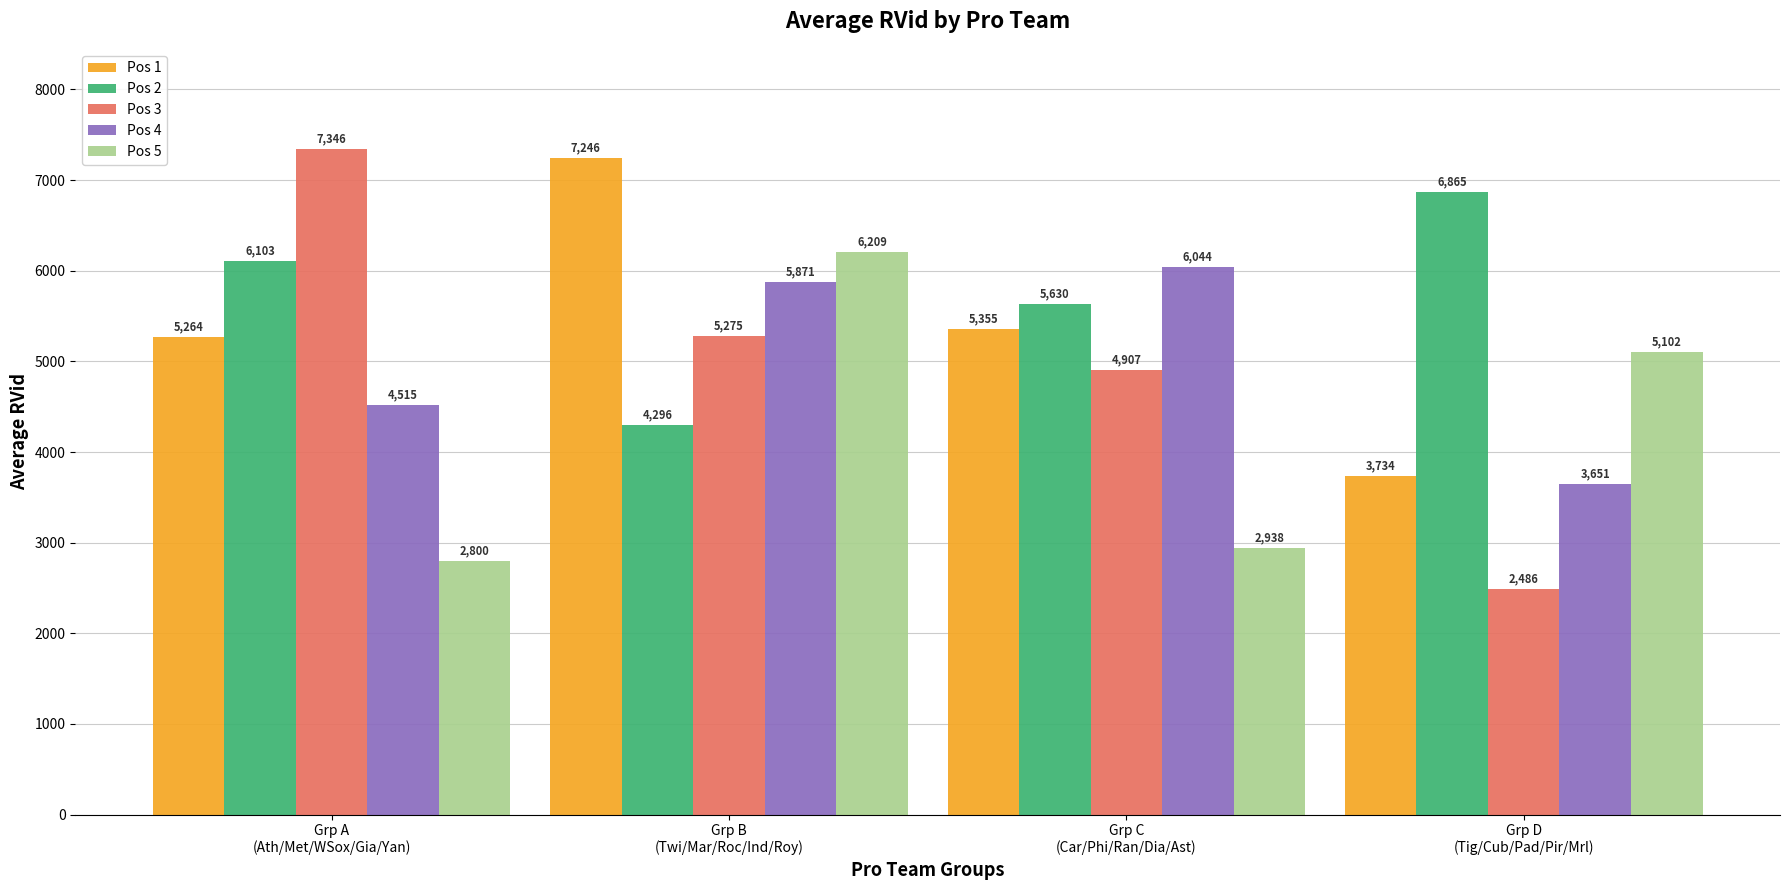

What is the average value of the Pos 1 series?

5399.9